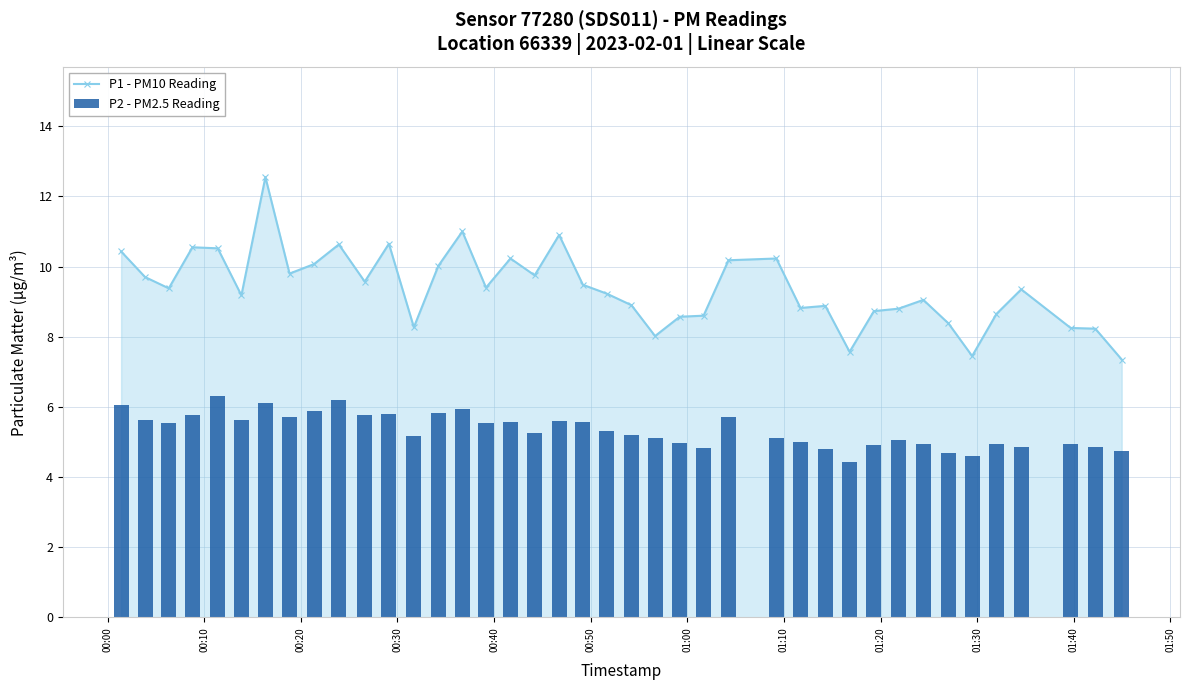

True or false: P1 - PM10 Reading has more than 0 interior local peaks.

True